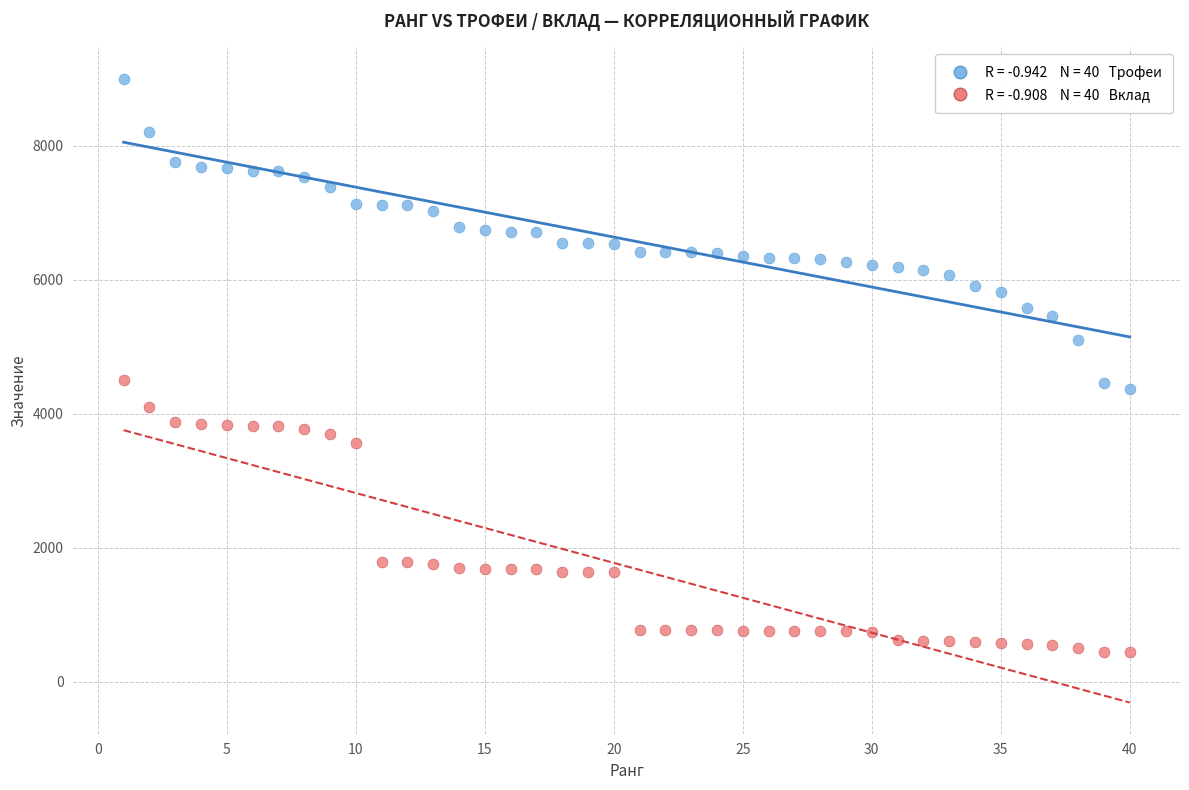

Across all data points, what is the range of Y values (max minus min)?

8563